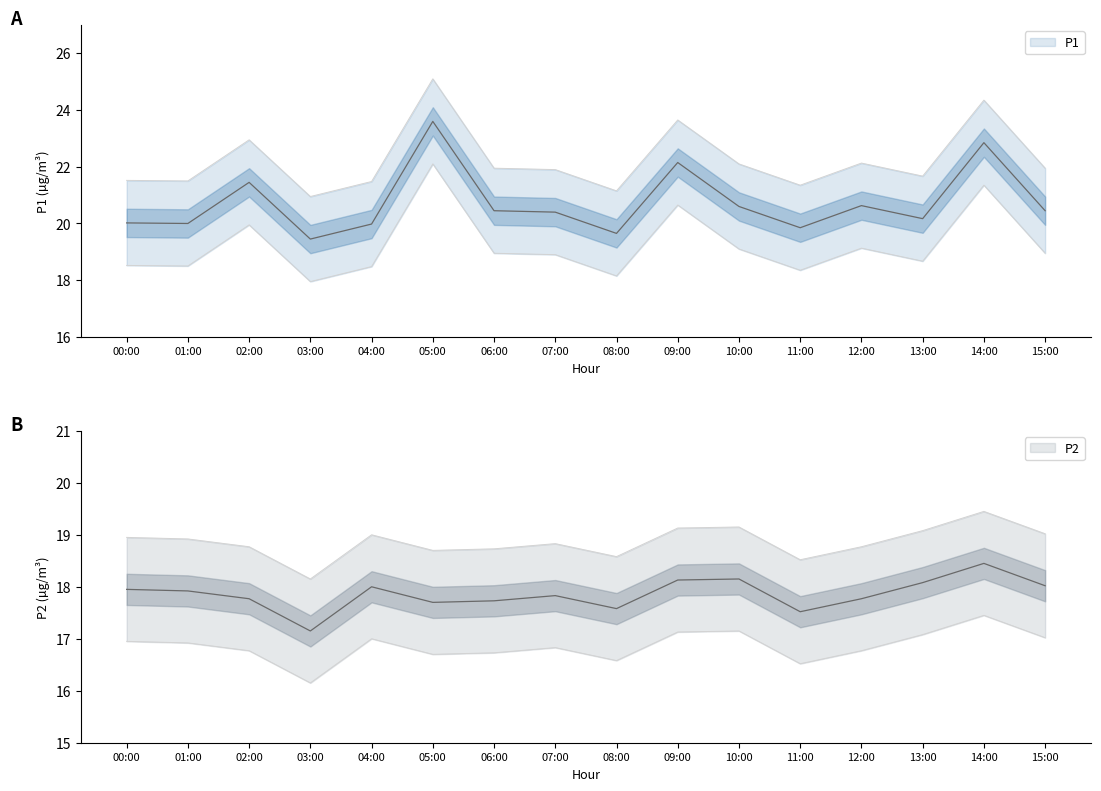

What is the difference between the highest and lowest values at 14:00?

4.4